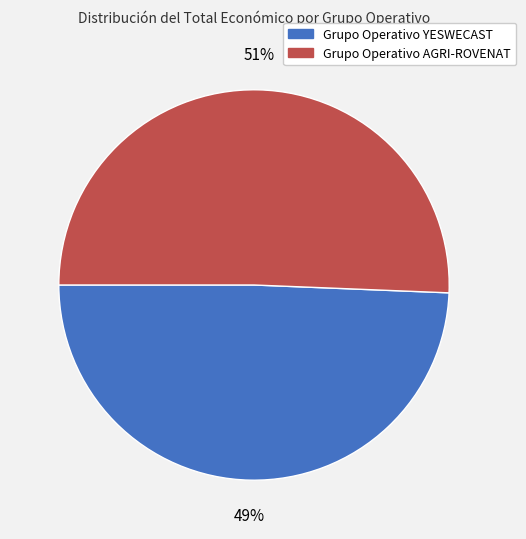

Which has a higher value, Grupo Operativo YESWECAST or Grupo Operativo AGRI-ROVENAT?

Grupo Operativo AGRI-ROVENAT